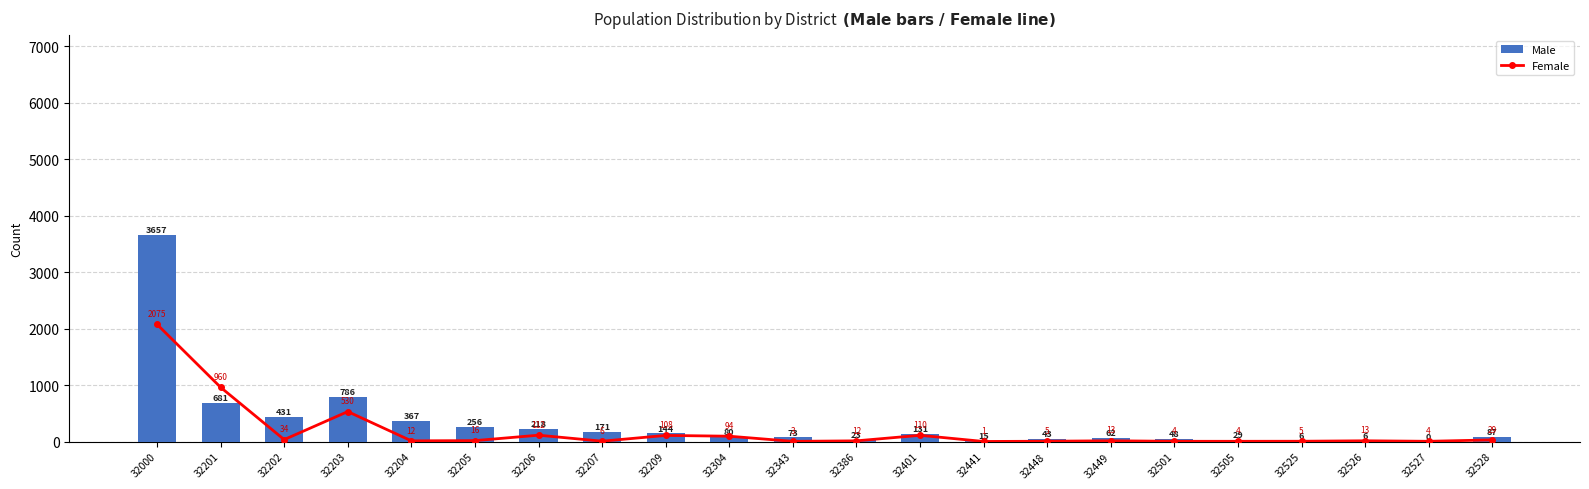

Where does the Female series first go above 13?

32000